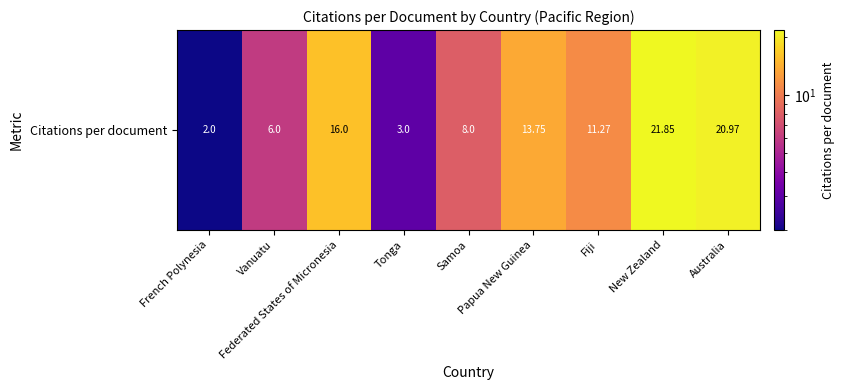

Reading left to right, list all the values displayed in this chart.

2.0	6.0	16.0	3.0	8.0	13.8	11.3	21.9	21.0